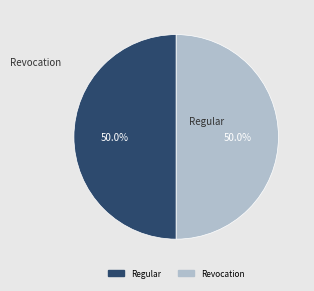

To the nearest percent, what is the difference between the Regular and Revocation slice percentages?

0%